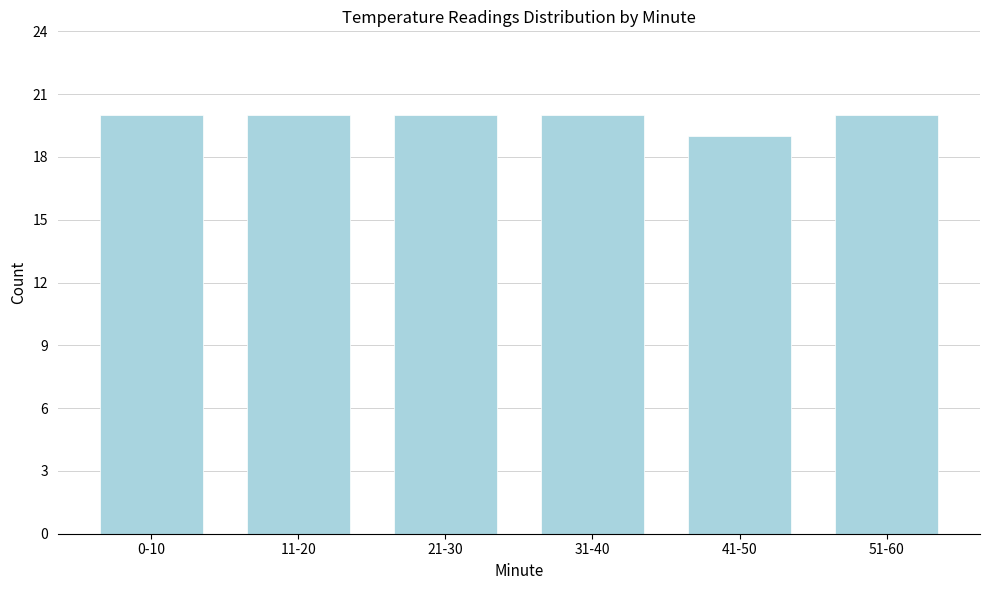

Reading left to right, list all the values displayed in this chart.

0-10=20	11-20=20	21-30=20	31-40=20	41-50=19	51-60=20